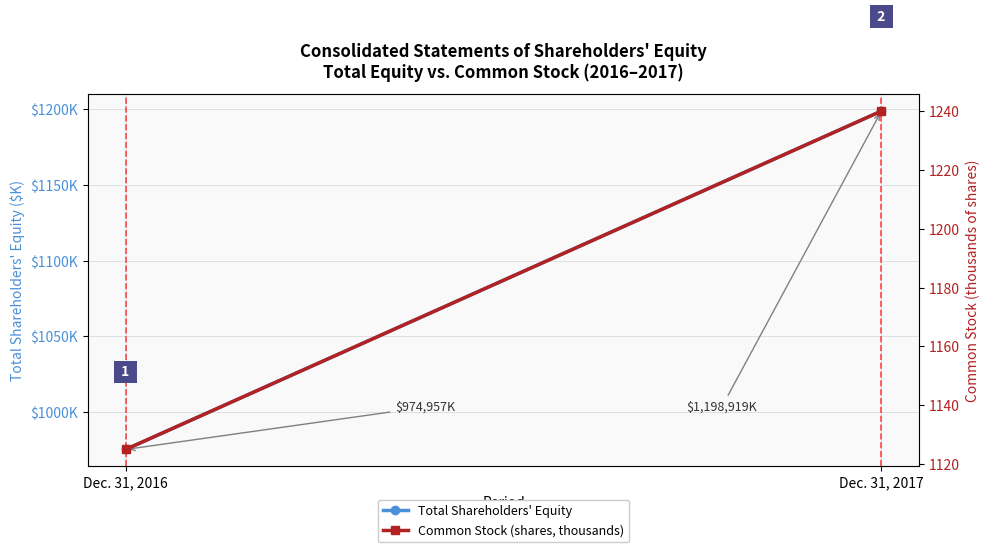

Which series changed the most between Dec. 31, 2016 and Dec. 31, 2017?

Total Shareholders' Equity